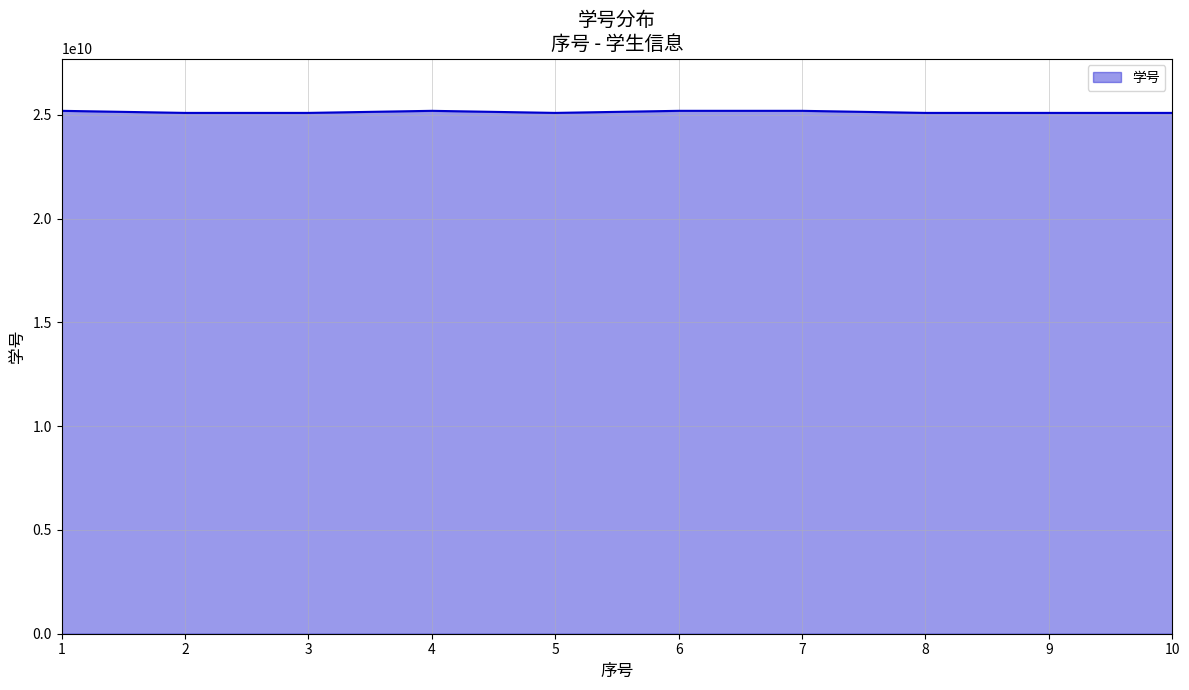

True or false: the data shows 40470466295 at 6.

False